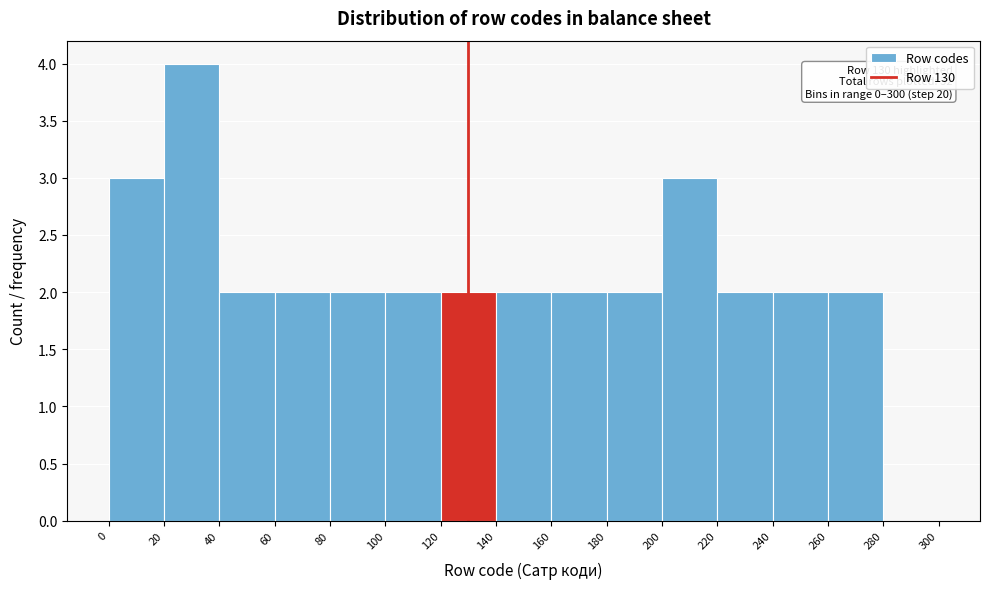

Which range on the x-axis has the tallest bar?

20 to 40